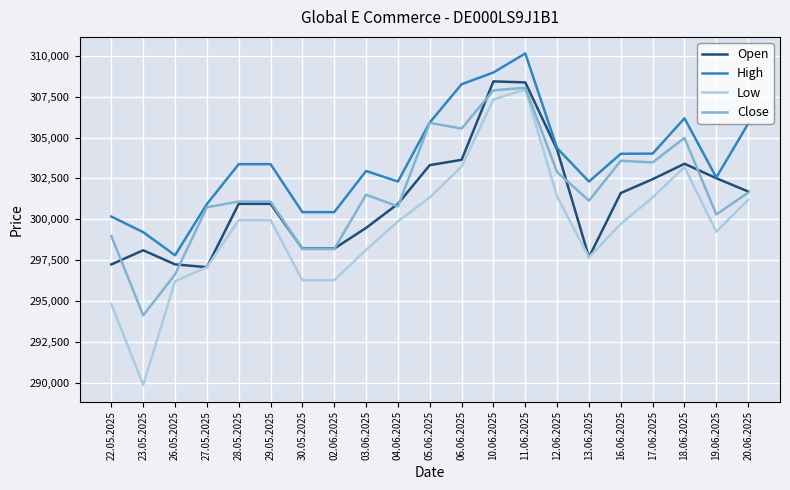

What value does the Close series have at 18.06.2025, to the nearest 10?

304970